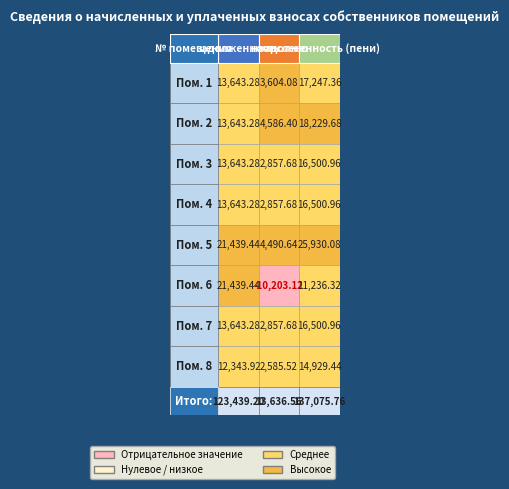

What is the greatest value displayed?

137075.8